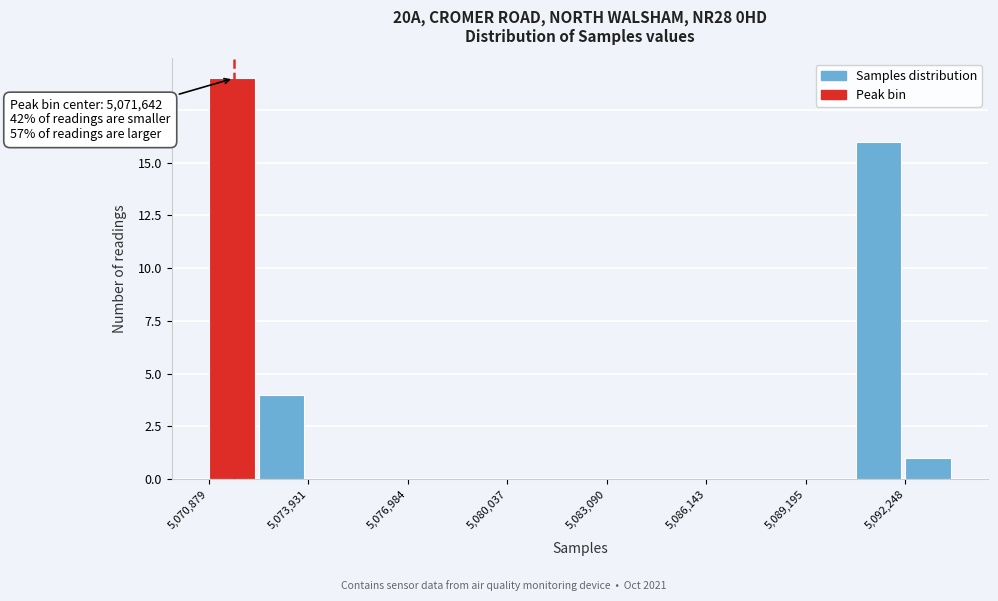

Read against the x-axis, roughly where is the centre of the tallest bar?

5071500